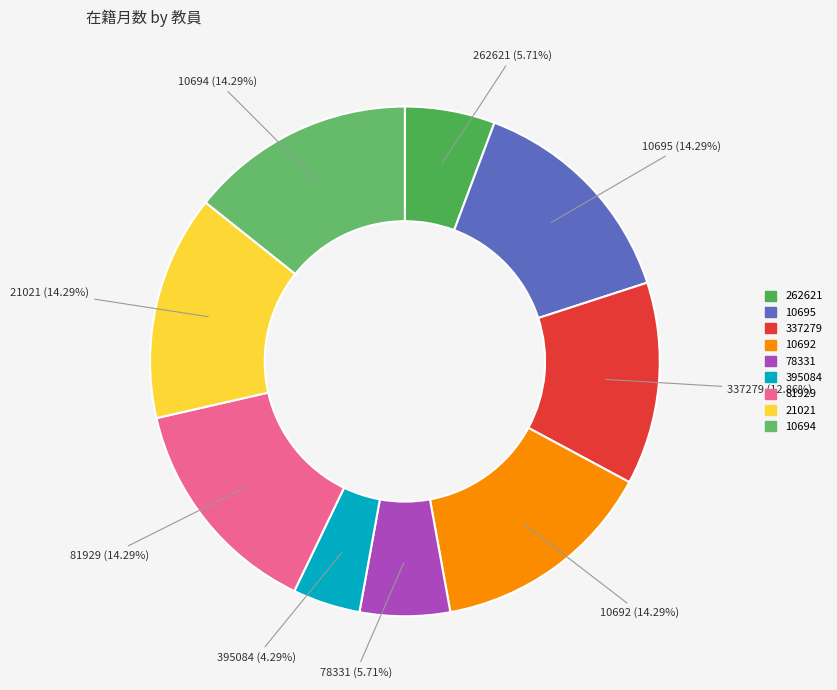

Count the number of slices in the pie.

9